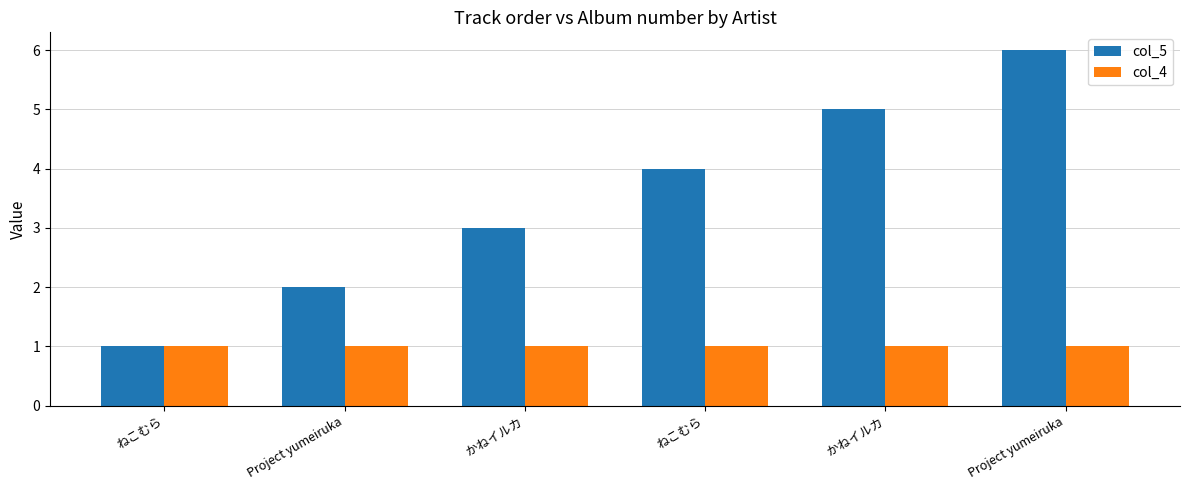

Is the value of col_4 at Project yumeiruka greater than the value of col_5 at ねこむら?

No